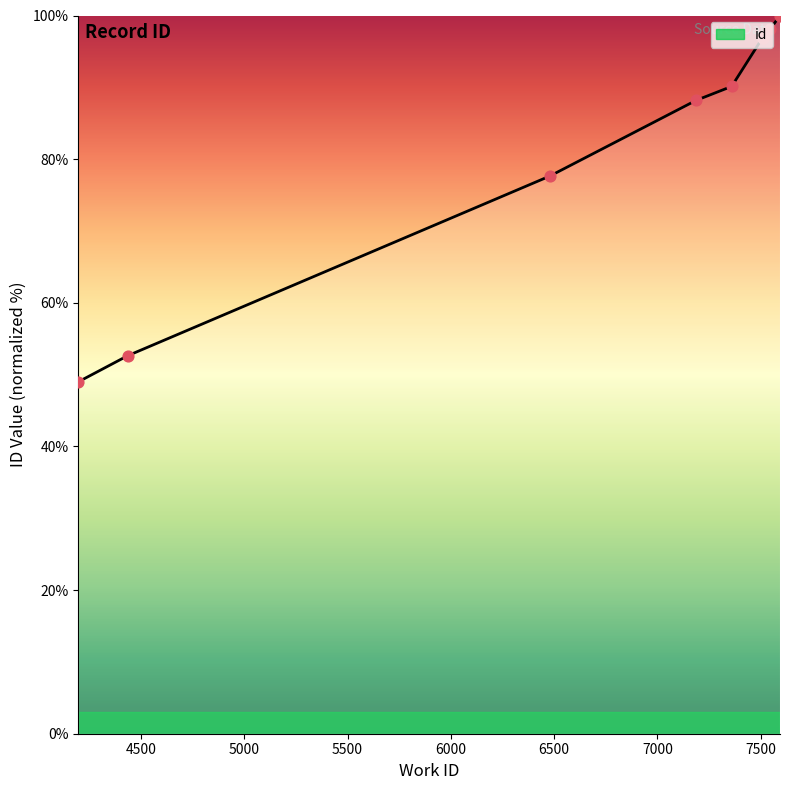

Between 7509 and 4197, which is larger?

7509